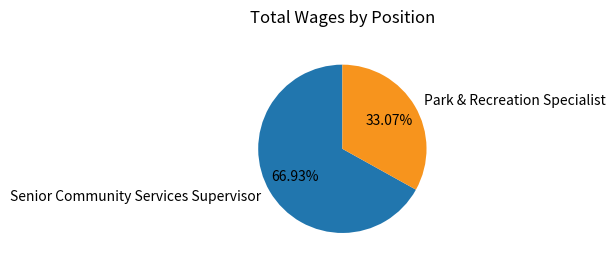

Does Park & Recreation Specialist account for over 50% of the chart?

No